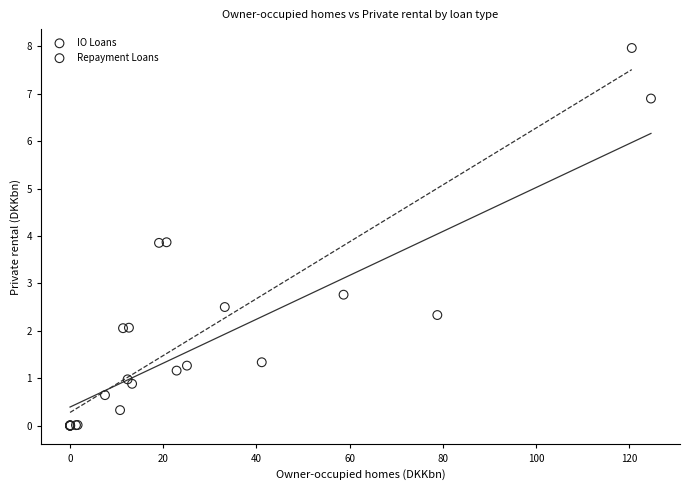

Which series has the largest Y range (max minus min)?

IO Loans